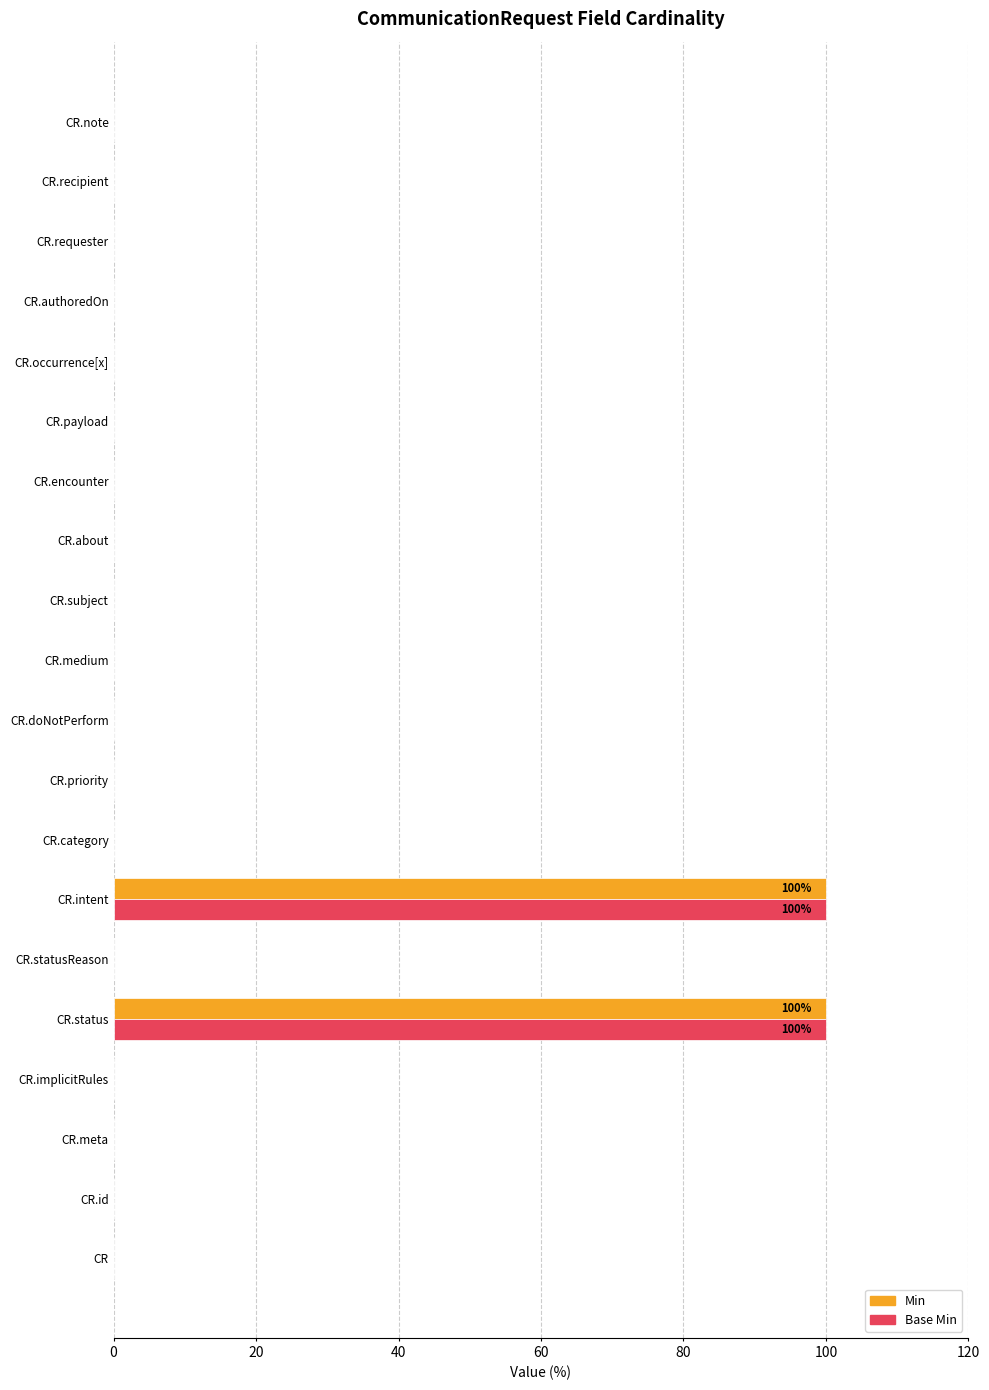

What is the sum of all Base Min values?

200